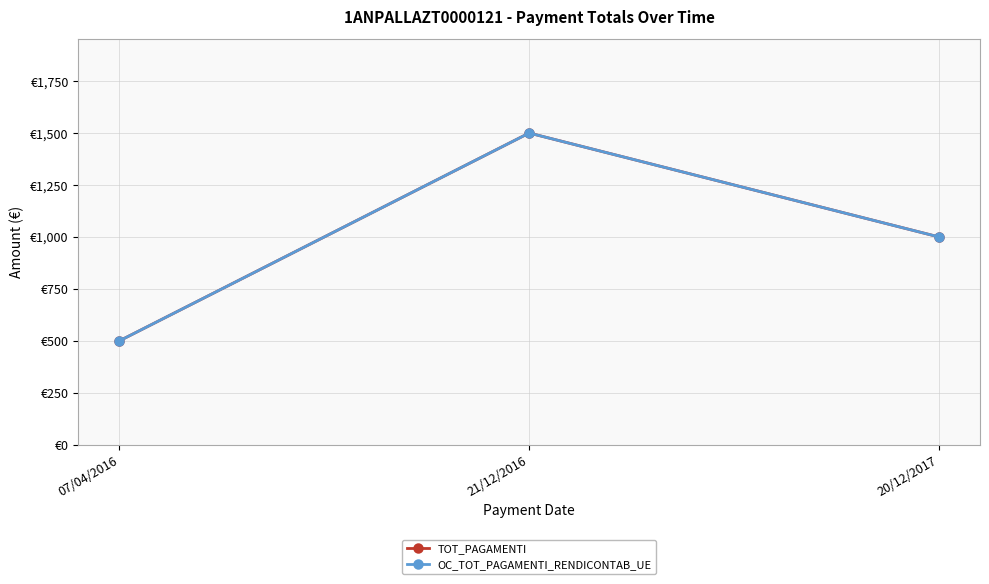

At which category is the sum across all series the highest?

21/12/2016